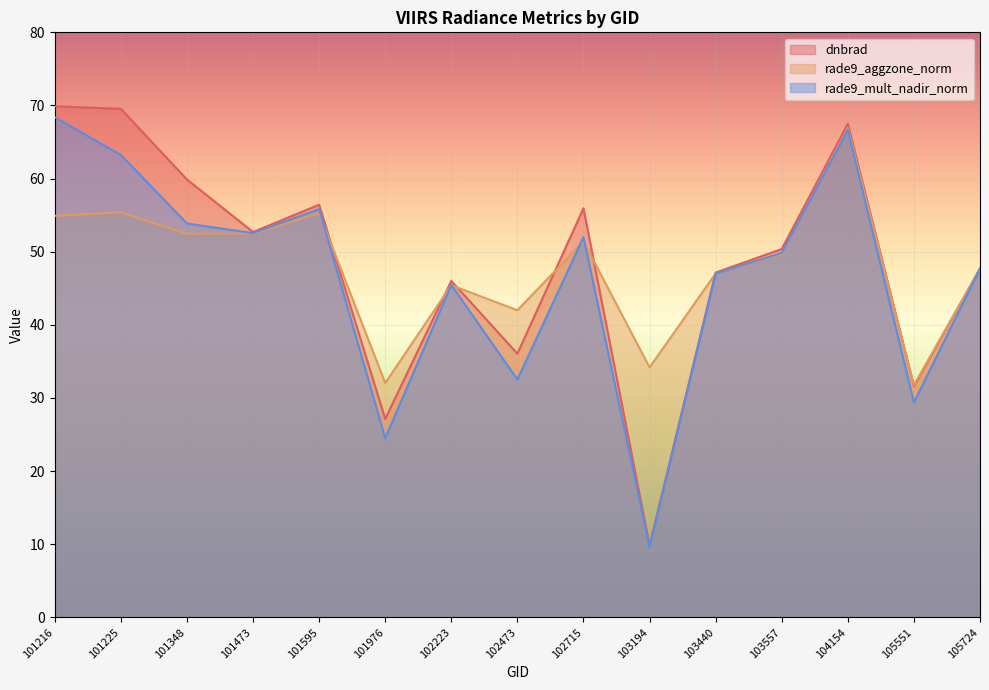

What is the minimum value for rade9_mult_nadir_norm?

9.6